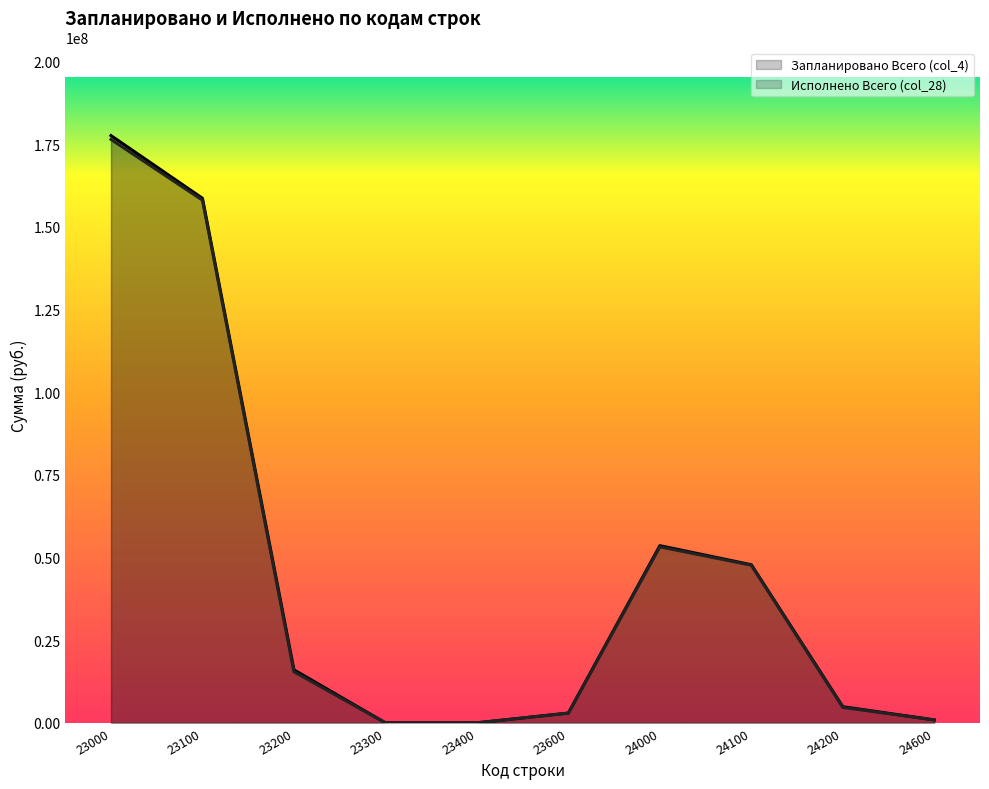

At which label does Запланировано Всего (col_4) reach its peak?

23000